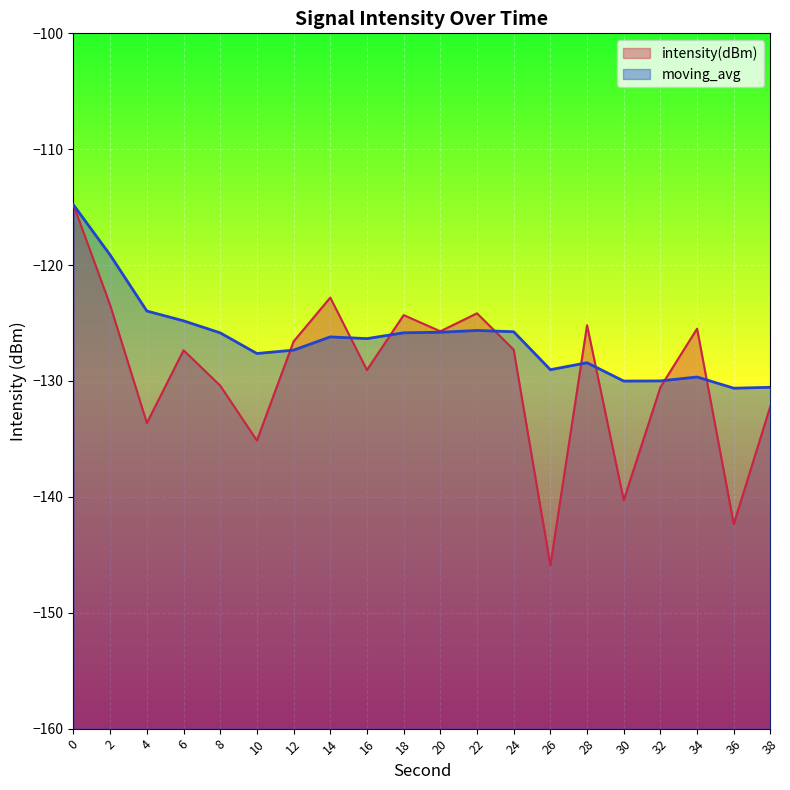

What are all the series names shown in the legend?

intensity(dBm), moving_avg